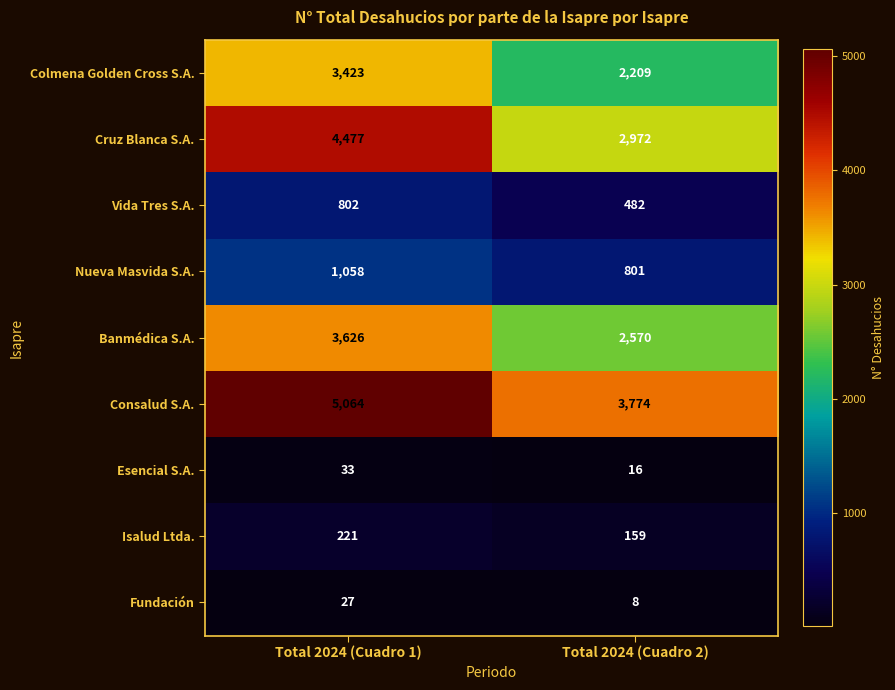

What value does the Vida Tres S.A. series have at Total 2024 (Cuadro 1), to the nearest 5?

800